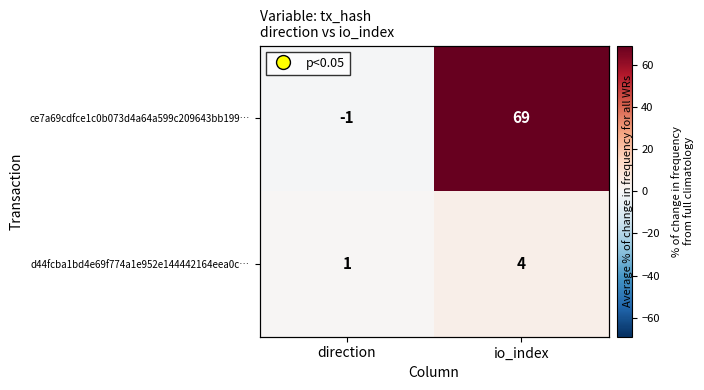

Count the ce7a69cdfce1c0b073d4a64a599c209643bb199… values in the range -1 to 69.

2